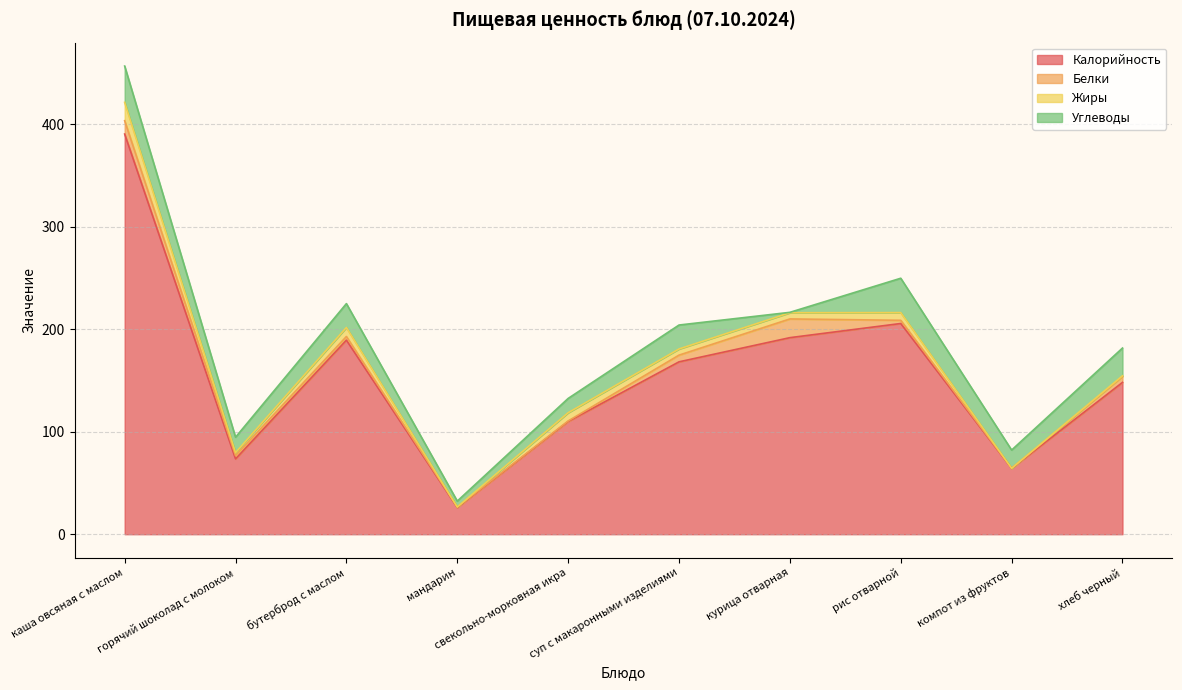

True or false: Калорийность and Белки intersect in this chart.

False